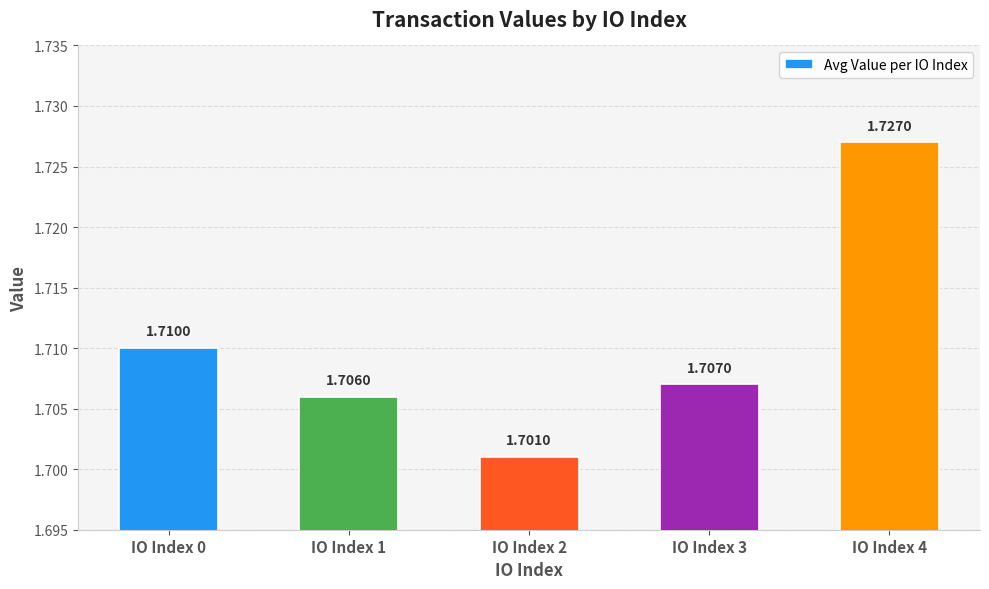

The chart shows a value of 2.5 at IO Index 0. True or false?

False